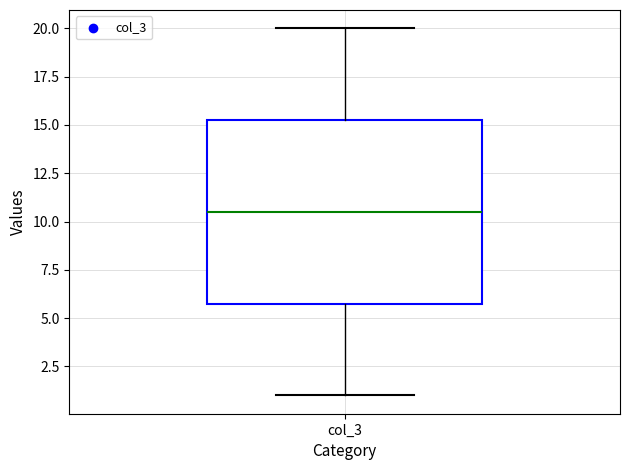

Transcribe this box plot: give where the median line is, the range the box spans, and where the two whiskers end, as read against the y-axis. The values are not printed on the chart, so give them approximately, as read against the axis.

median 10.5, box 6.0 to 15.5, whiskers 1.0 to 20.0